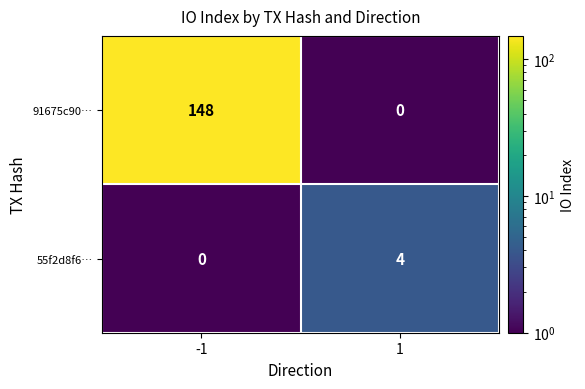

What is the difference between the maximum and minimum values in the 91675c90… series?

148